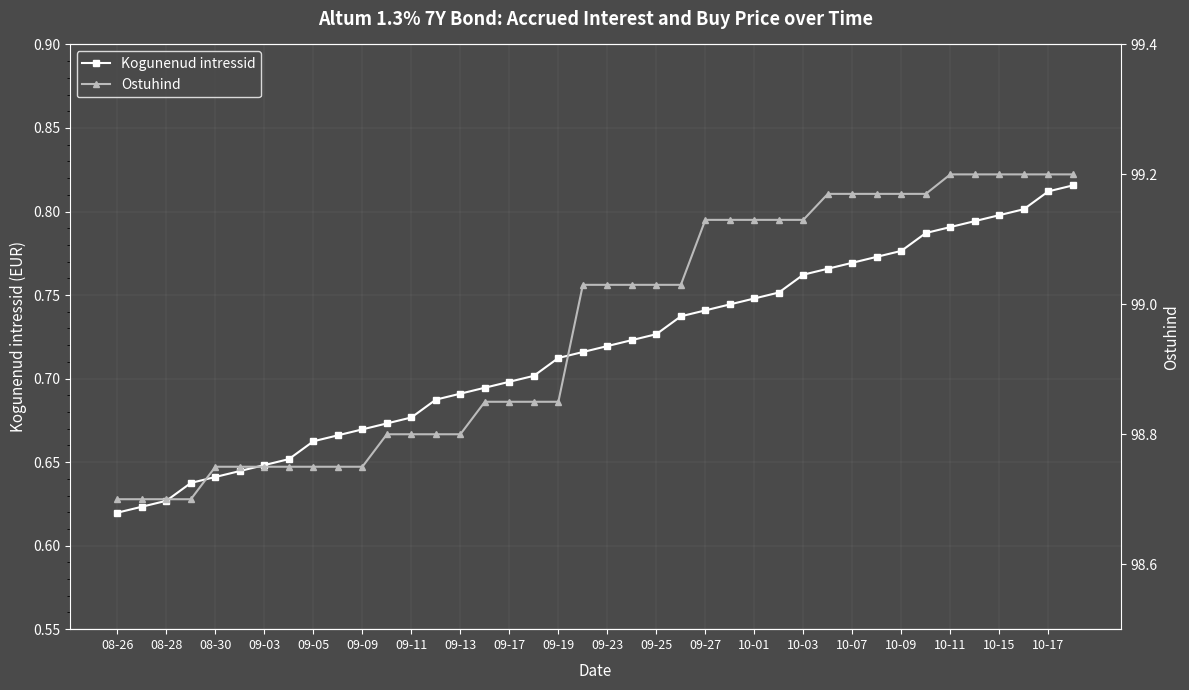

Is it true that Kogunenud intressid equals 0.5 at 10-01?

False